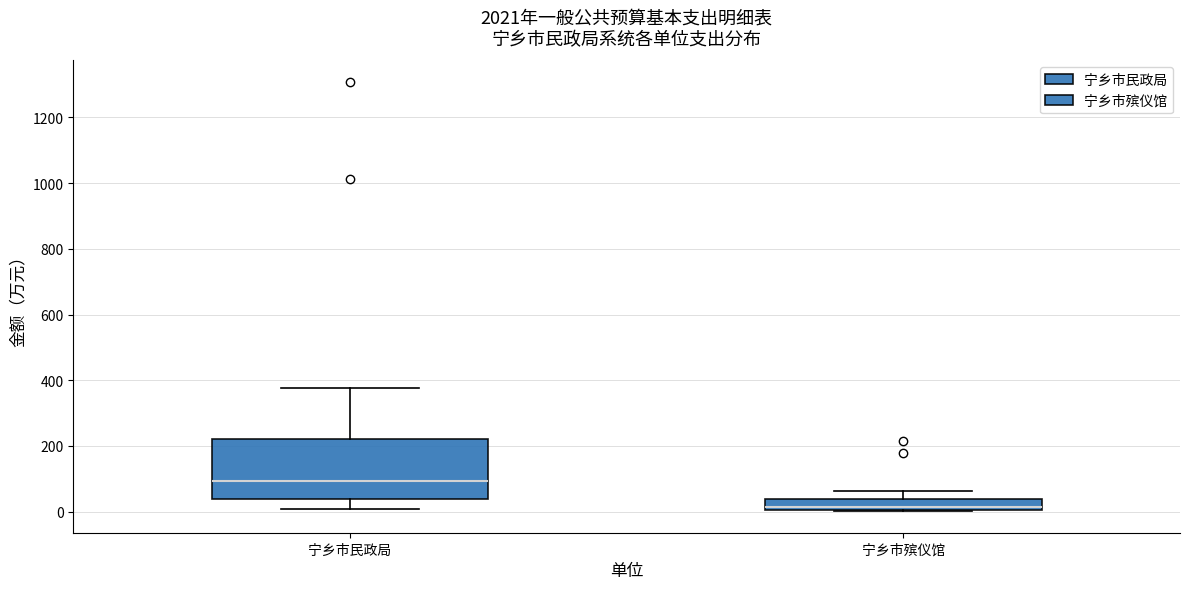

Reading left to right, read every box against the y-axis: the position of its median line, the range the box covers, and the ends of its whiskers. The values are not printed on the chart, so give them approximately, as read against the axis.

宁乡市民政局: median 100, box 40 to 220, whiskers 0 to 380
宁乡市殡仪馆: median 20, box 0 to 40, whiskers 0 to 60